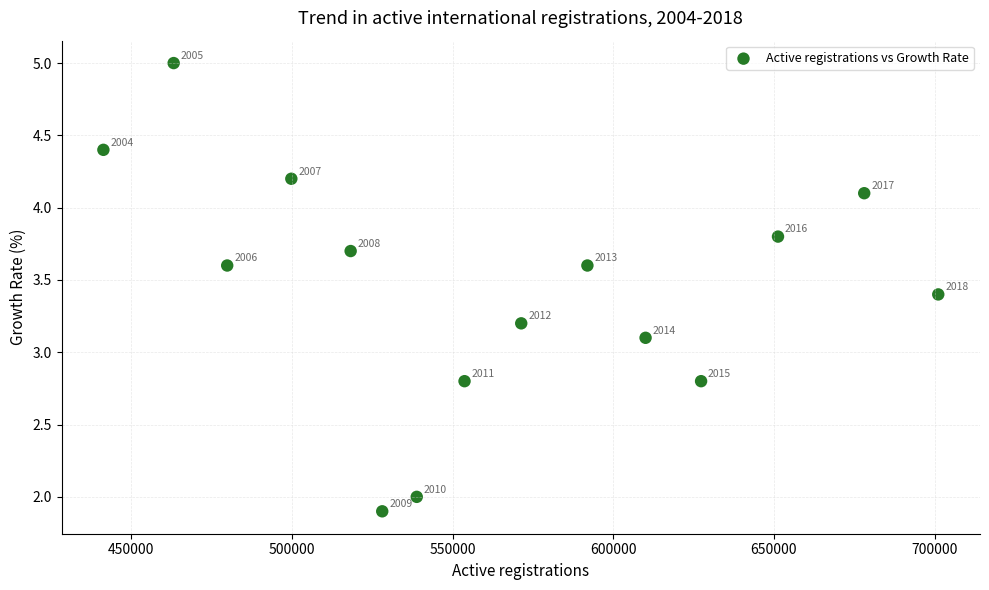

What is the range of X values (max minus min)?

259862.0